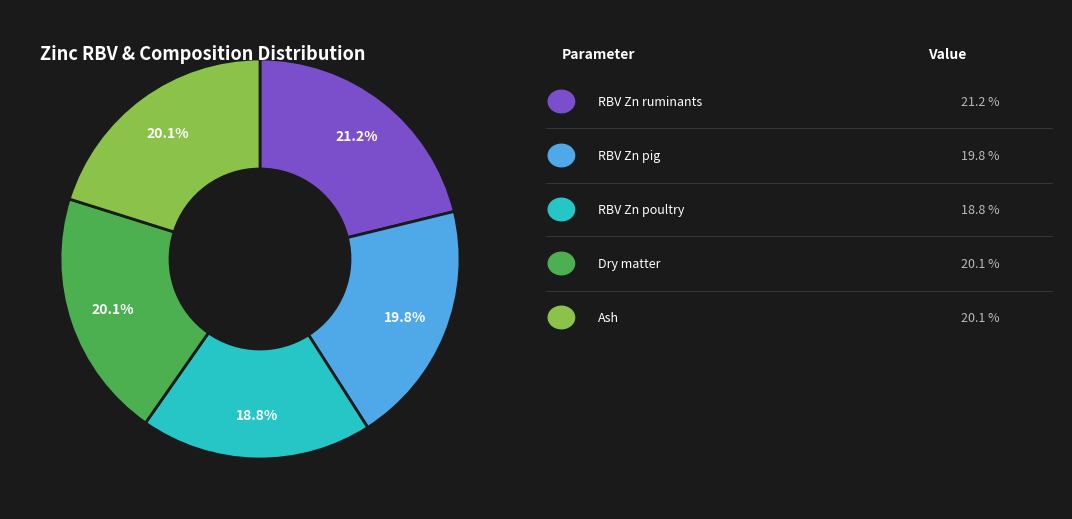

How many slices are in this pie chart?

5